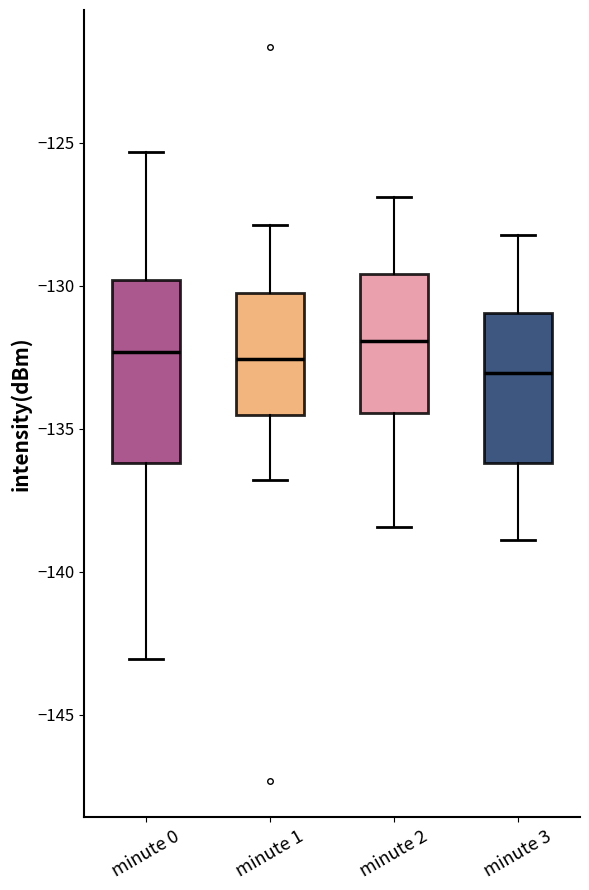

Reading left to right, read every box against the y-axis: the position of its median line, the range the box covers, and the ends of its whiskers. The values are not printed on the chart, so give them approximately, as read against the axis.

minute 0: median -132.5, box -136.0 to -130.0, whiskers -143.0 to -125.5
minute 1: median -132.5, box -134.5 to -130.5, whiskers -137.0 to -128.0
minute 2: median -132.0, box -134.5 to -129.5, whiskers -138.5 to -127.0
minute 3: median -133.0, box -136.0 to -131.0, whiskers -139.0 to -128.0